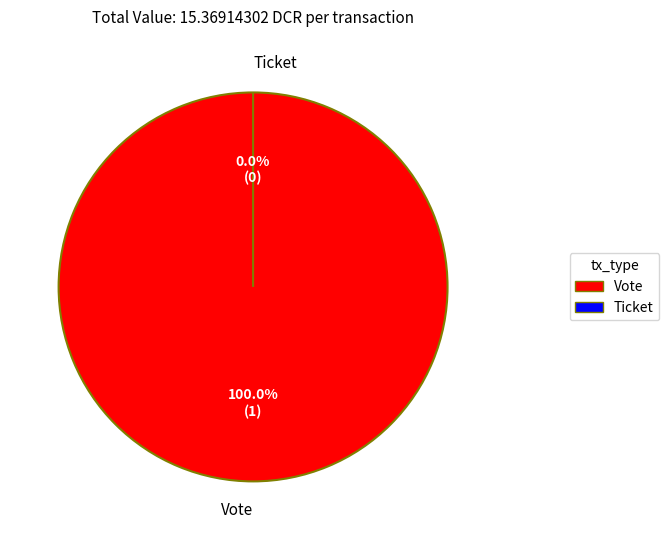

Is the sum of Vote and Ticket greater than half?

Yes